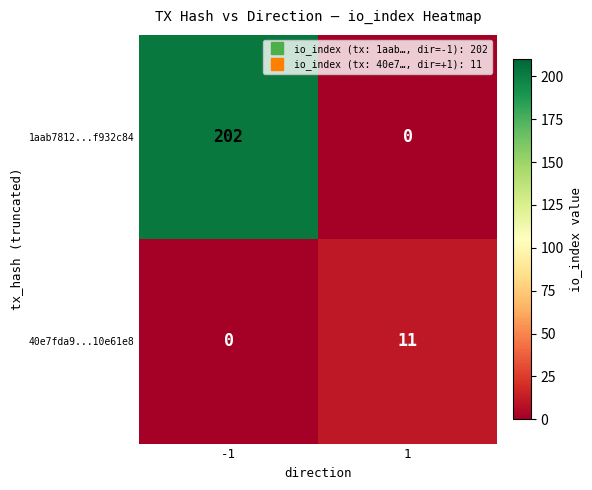

What is the sum of the 1aab7812...f932c84 values at -1 and 1?

202